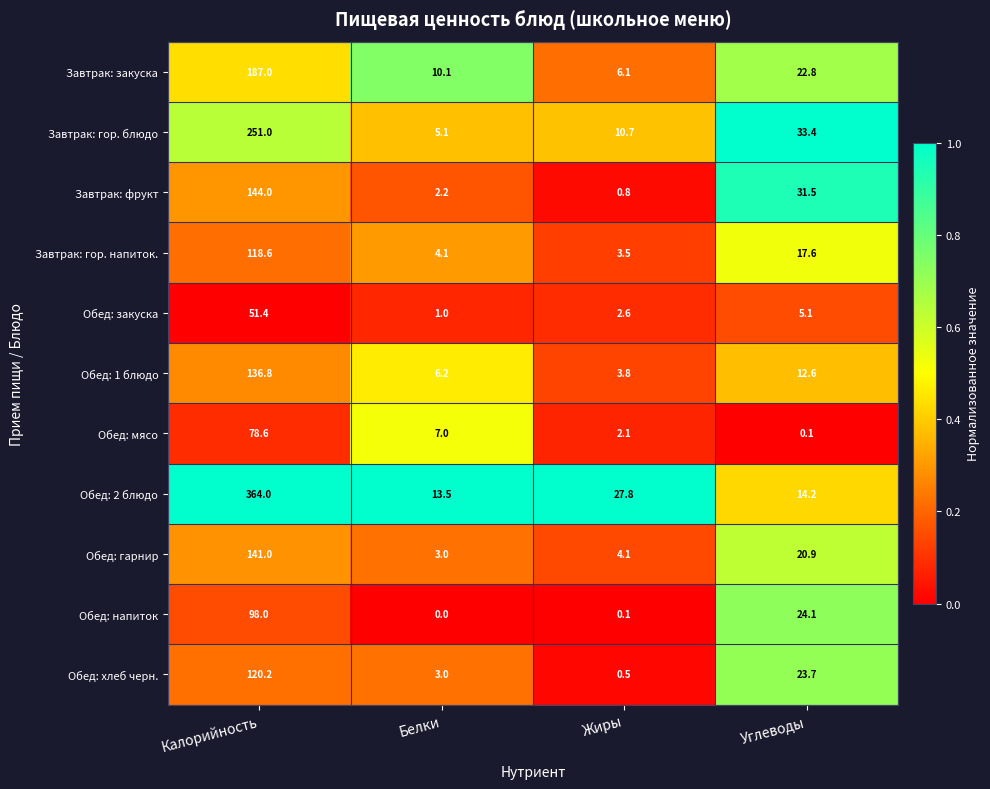

Rank the series by their maximum value, from lowest to highest.

Обед: закуска, Обед: мясо, Обед: напиток, Завтрак: гор. напиток., Обед: хлеб черн., Обед: 1 блюдо, Обед: гарнир, Завтрак: фрукт, Завтрак: закуска, Завтрак: гор. блюдо, Обед: 2 блюдо